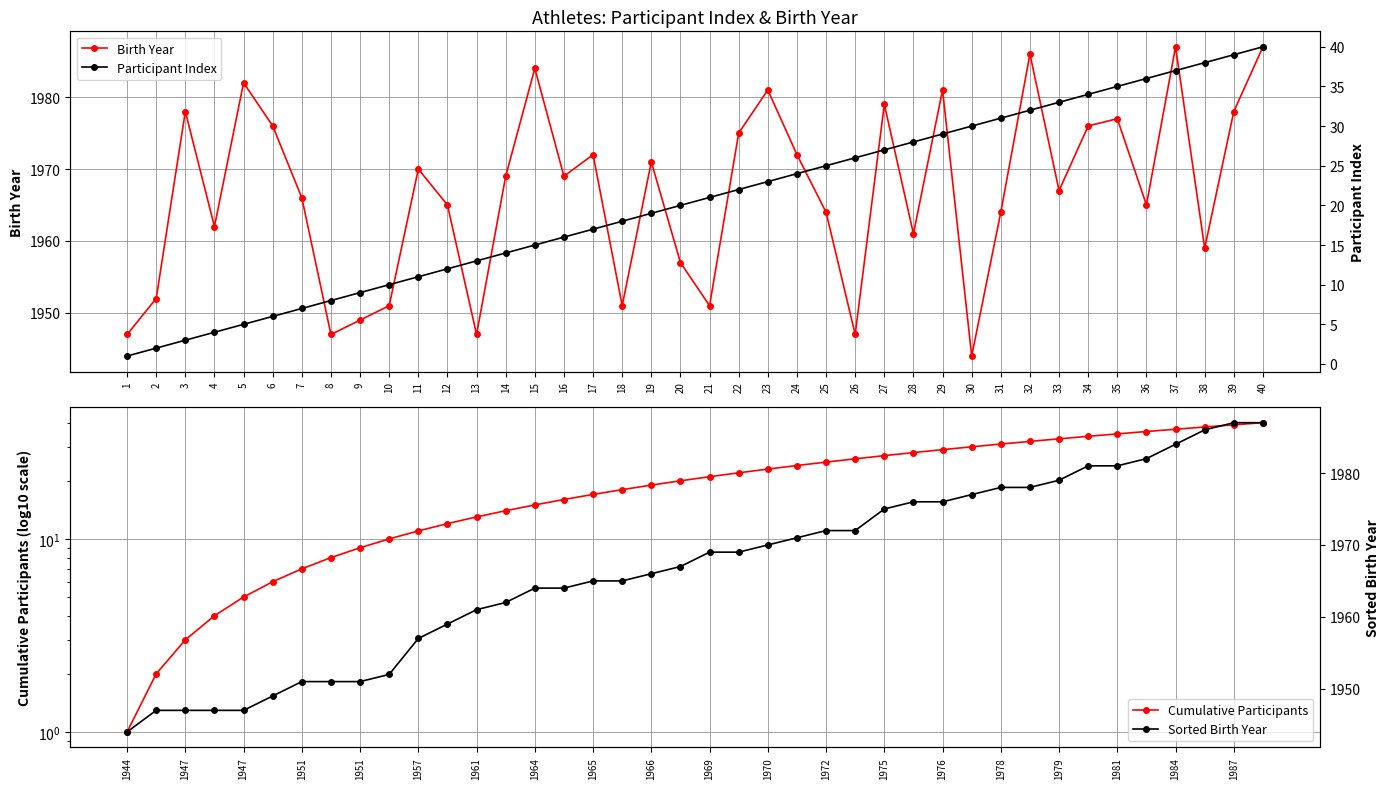

Does the chart have visible grid lines?

Yes